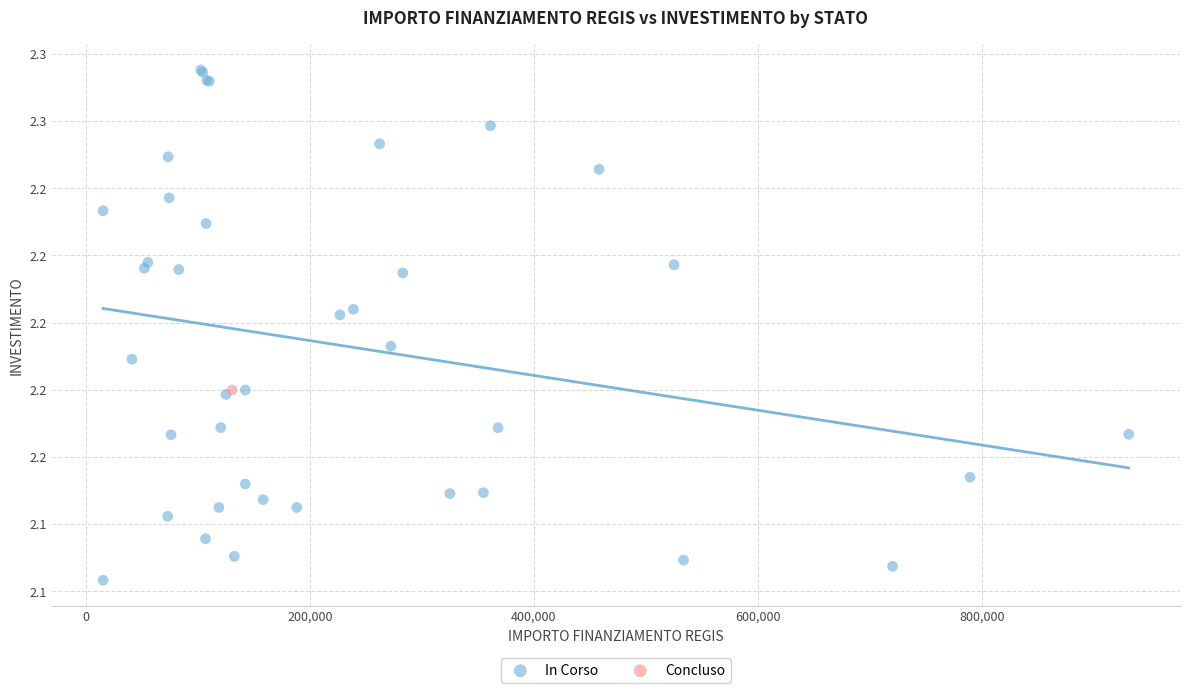

What are all the series names shown in the legend?

In Corso, Concluso